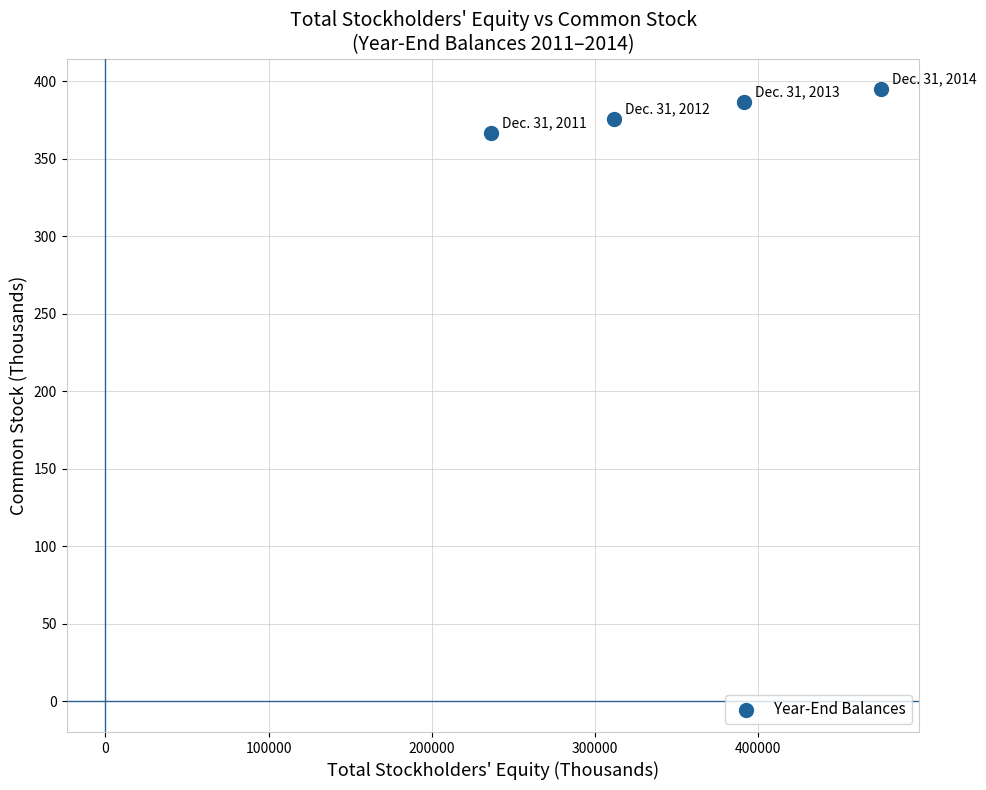

What is the range of X values (max minus min)?

238652